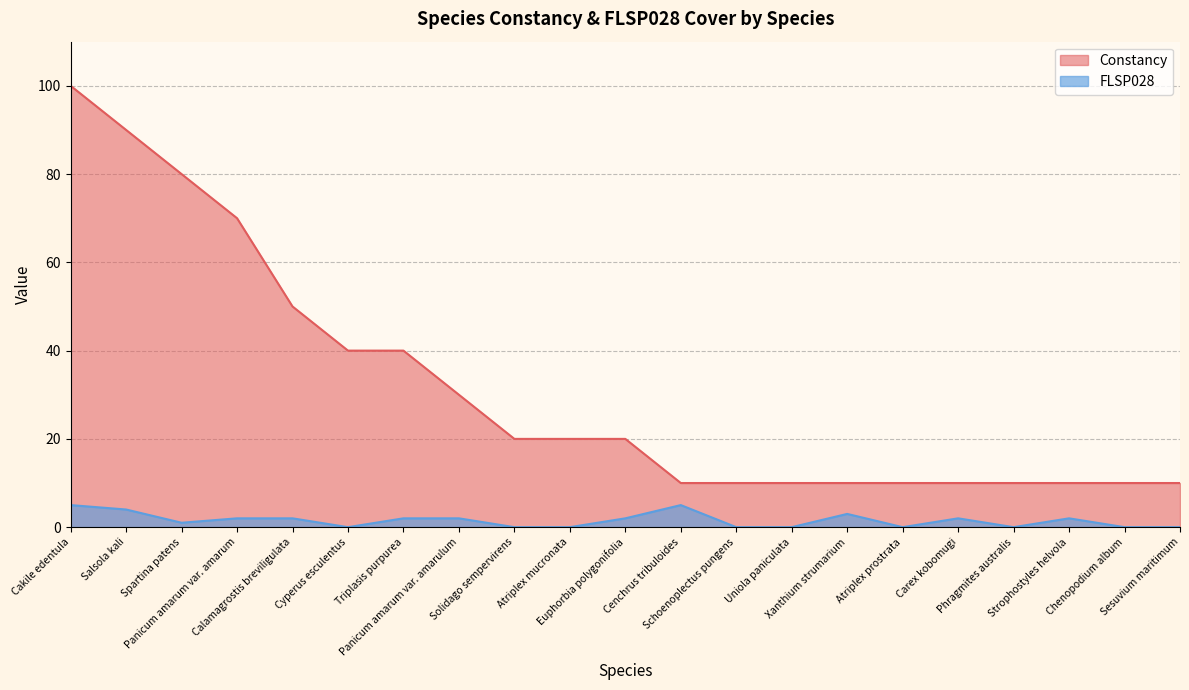

At which category does FLSP028 reach its first local valley?

Spartina patens